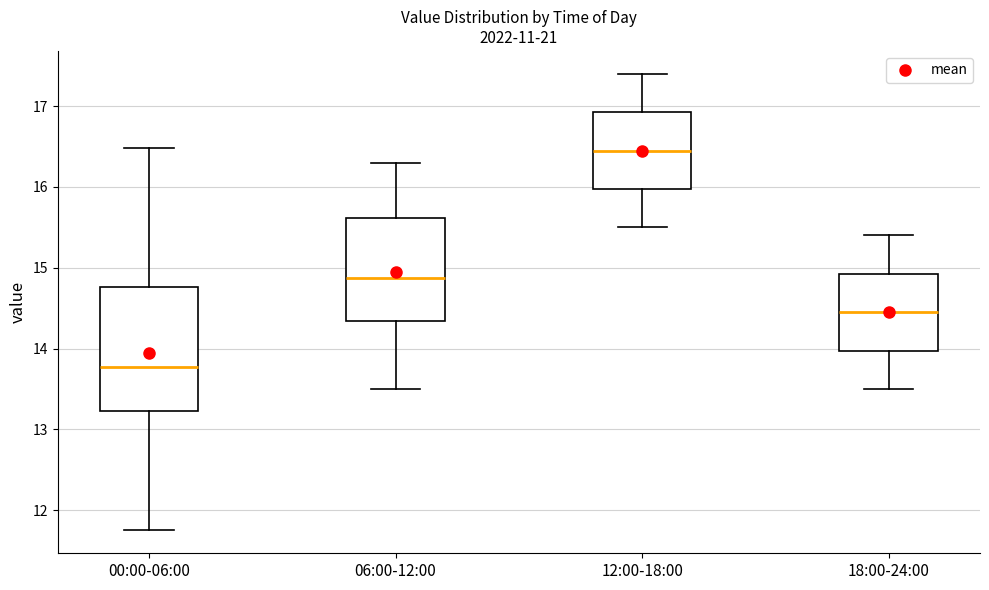

Reading left to right, transcribe this box plot: for each box, give where its median line is, the range the box spans, and where its two whiskers end, as read against the y-axis. The values are not printed on the chart, so give them approximately, as read against the axis.

00:00-06:00: median 13.8, box 13.2 to 14.8, whiskers 11.8 to 16.5
06:00-12:00: median 14.9, box 14.3 to 15.6, whiskers 13.5 to 16.3
12:00-18:00: median 16.5, box 16.0 to 16.9, whiskers 15.5 to 17.4
18:00-24:00: median 14.5, box 14.0 to 14.9, whiskers 13.5 to 15.4